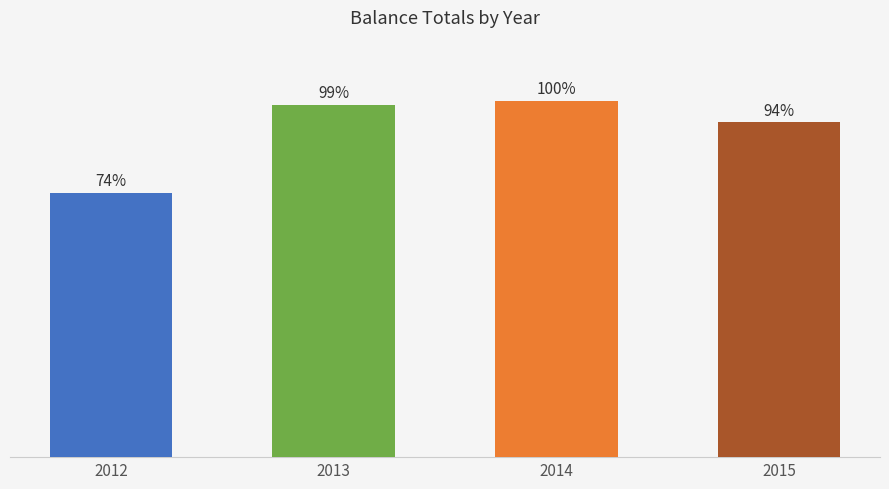

Are the bars horizontal?

No